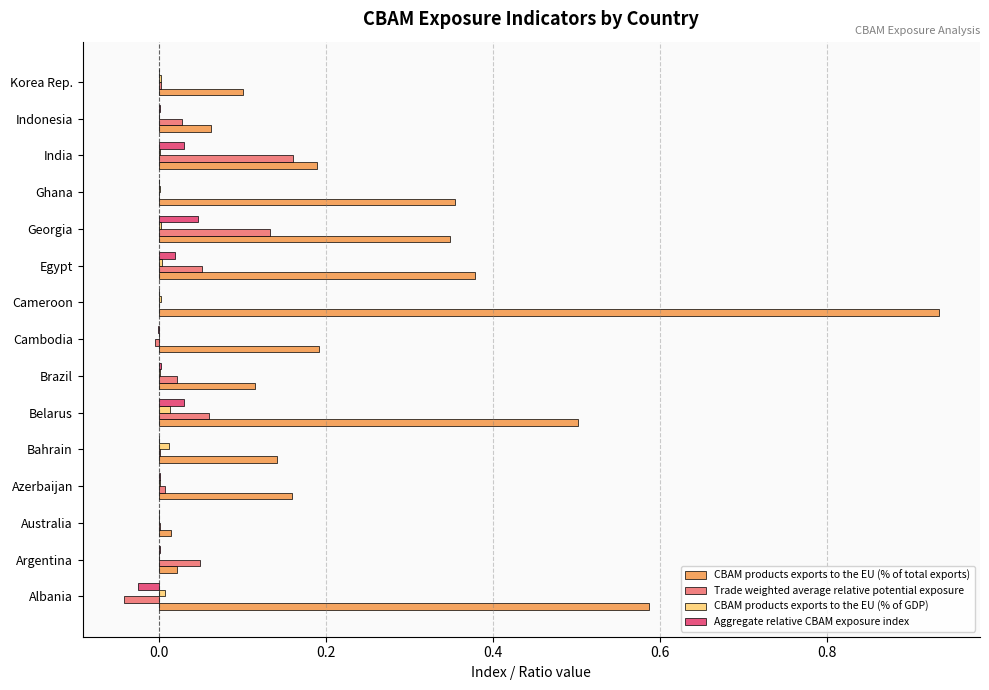

Count the number of categories in the chart.

15